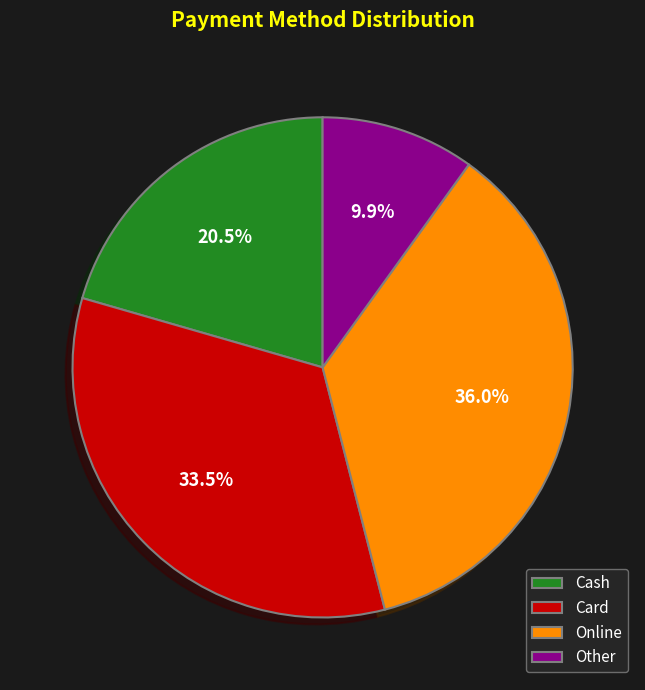

Rank the categories by value from highest to lowest.

Online, Card, Cash, Other